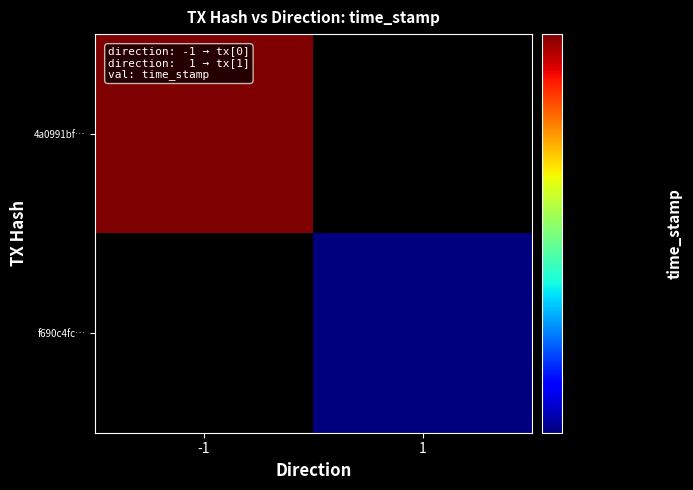

Which series has the largest total across all categories?

4a0991bf5e5240051244028a853d1a0ced2730f